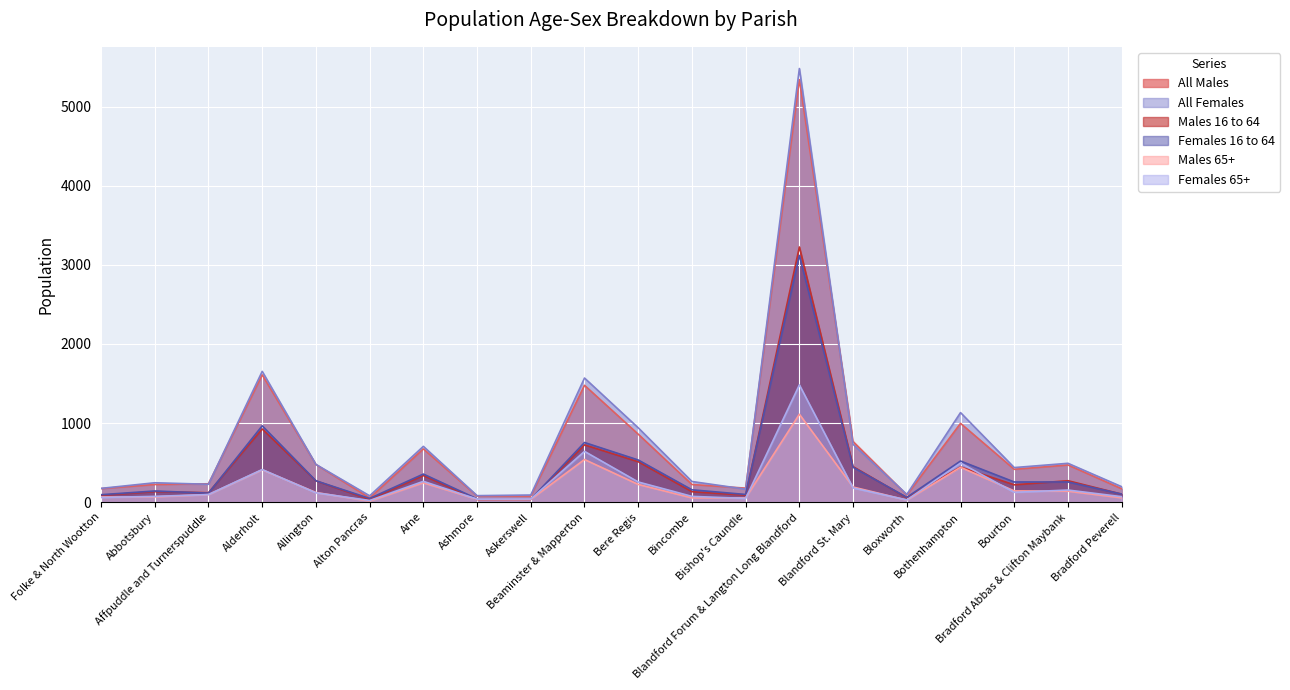

Which category has the lowest value in the Females 16 to 64 series?

Askerswell